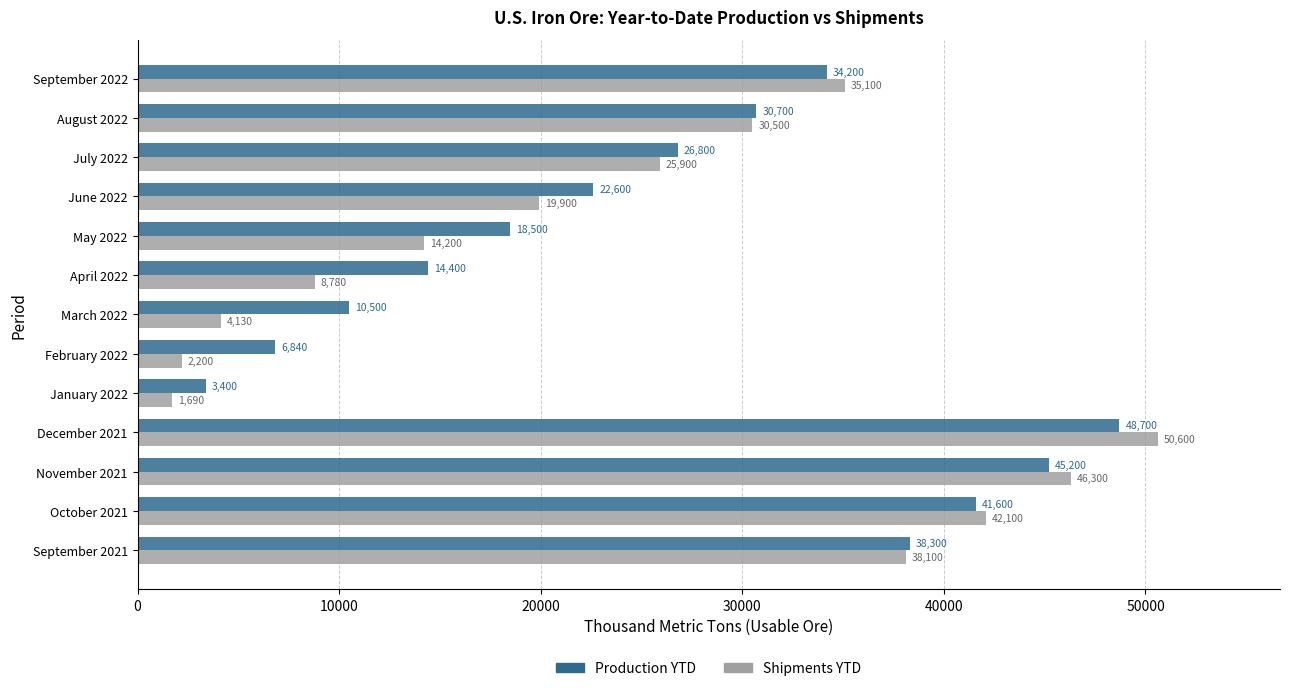

At how many categories does at least one series exceed 12469?

10